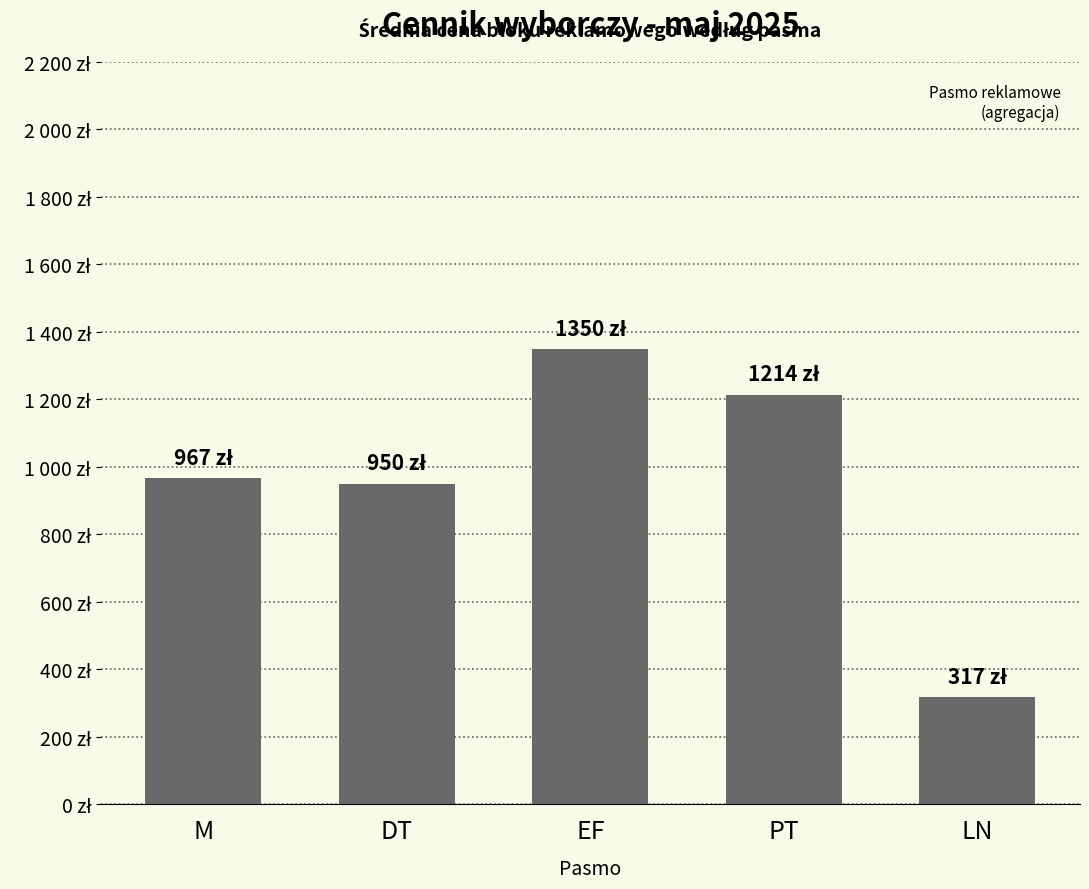

What is the difference between the values at DT and PT?

264